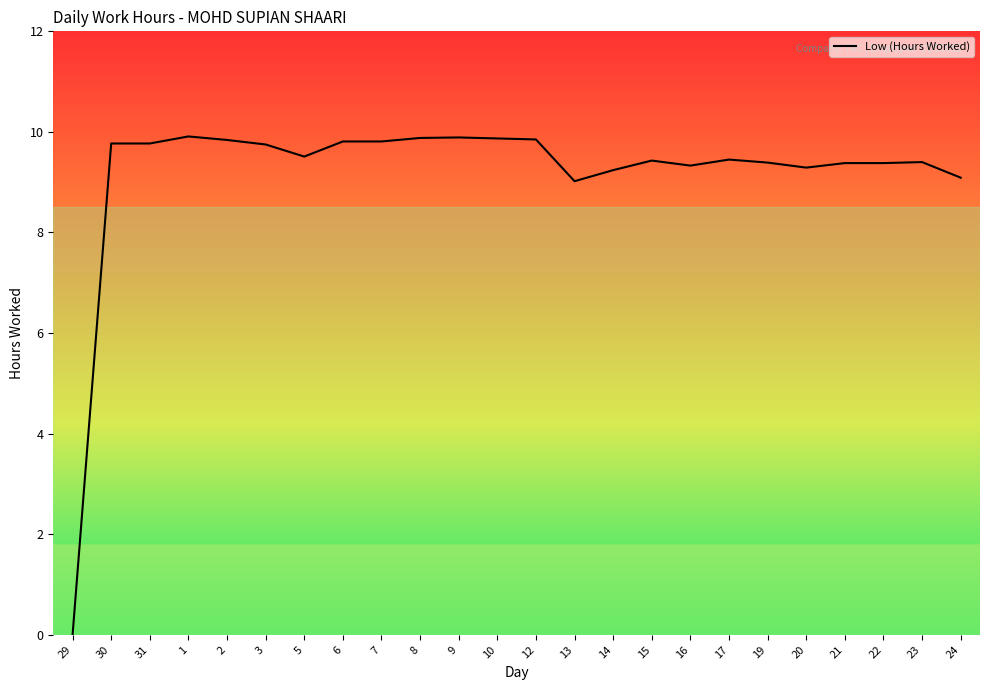

At which category does the chart reach its minimum across all series?

29